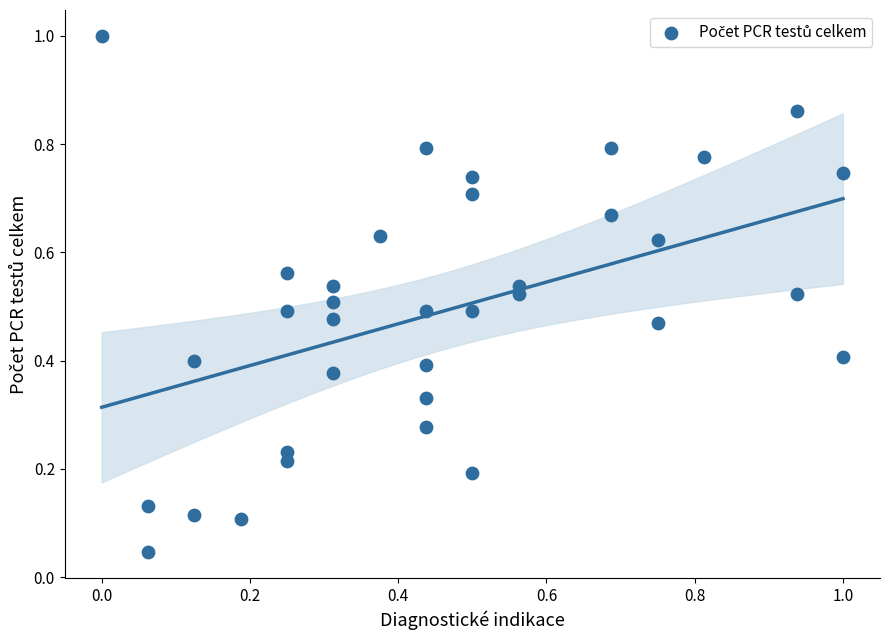

What is the range of X values (max minus min)?

1.0